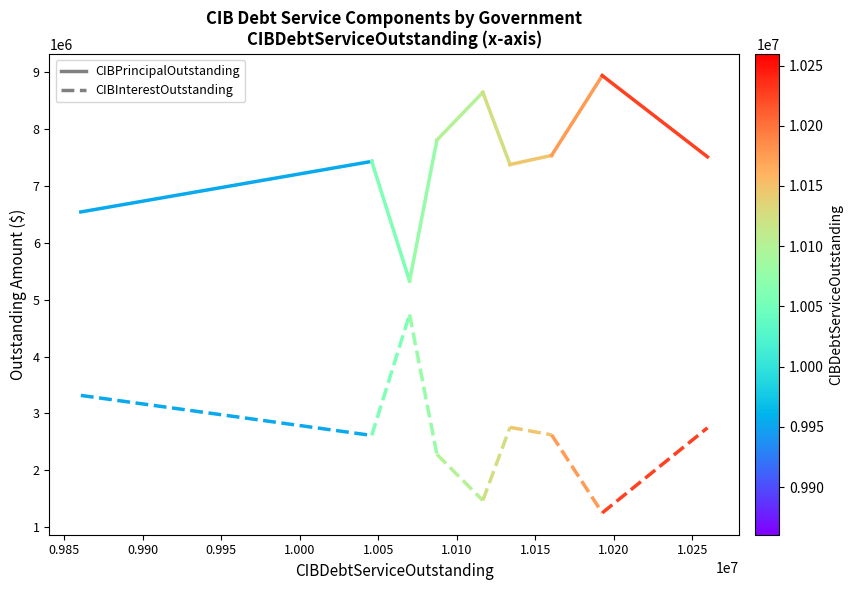

What is the value of the CIBInterestOutstanding point at the 1st from the left?

3315451.4